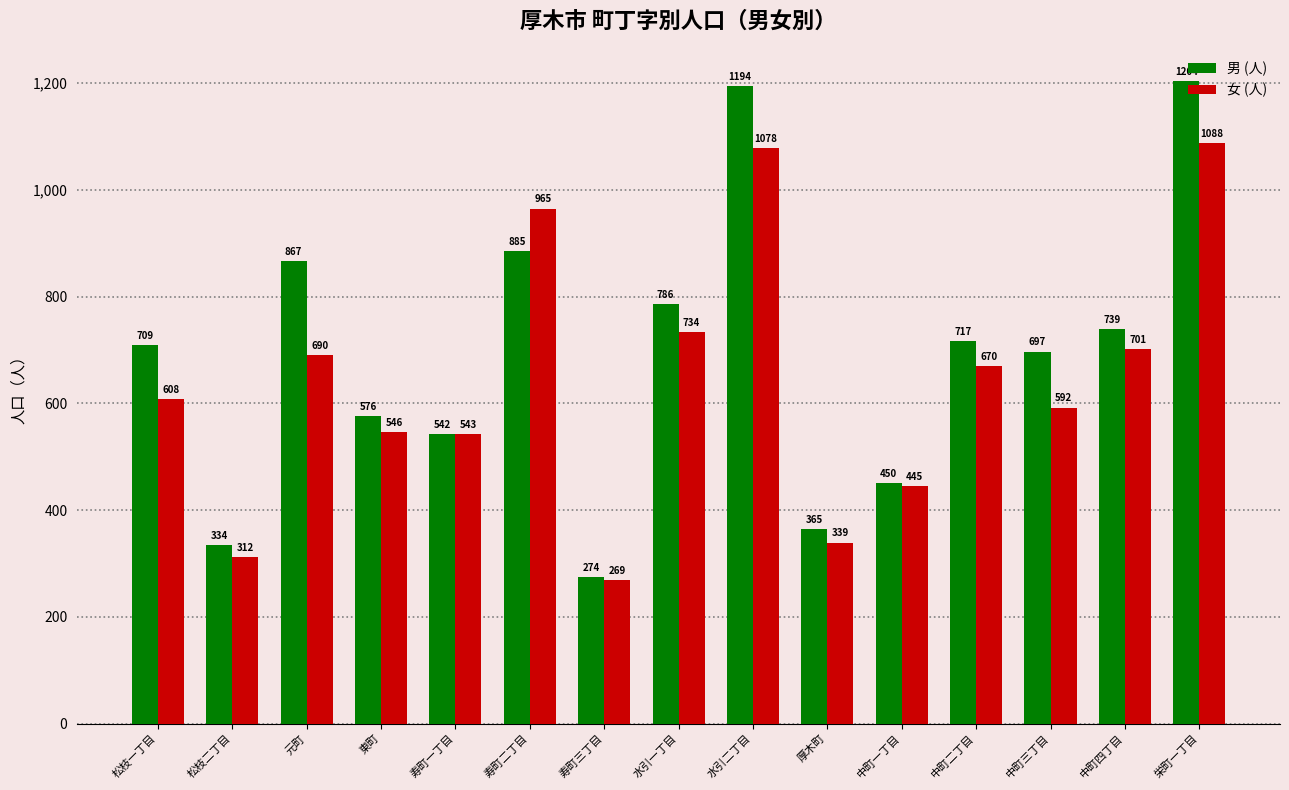

At how many categories does at least one series exceed 928?

3